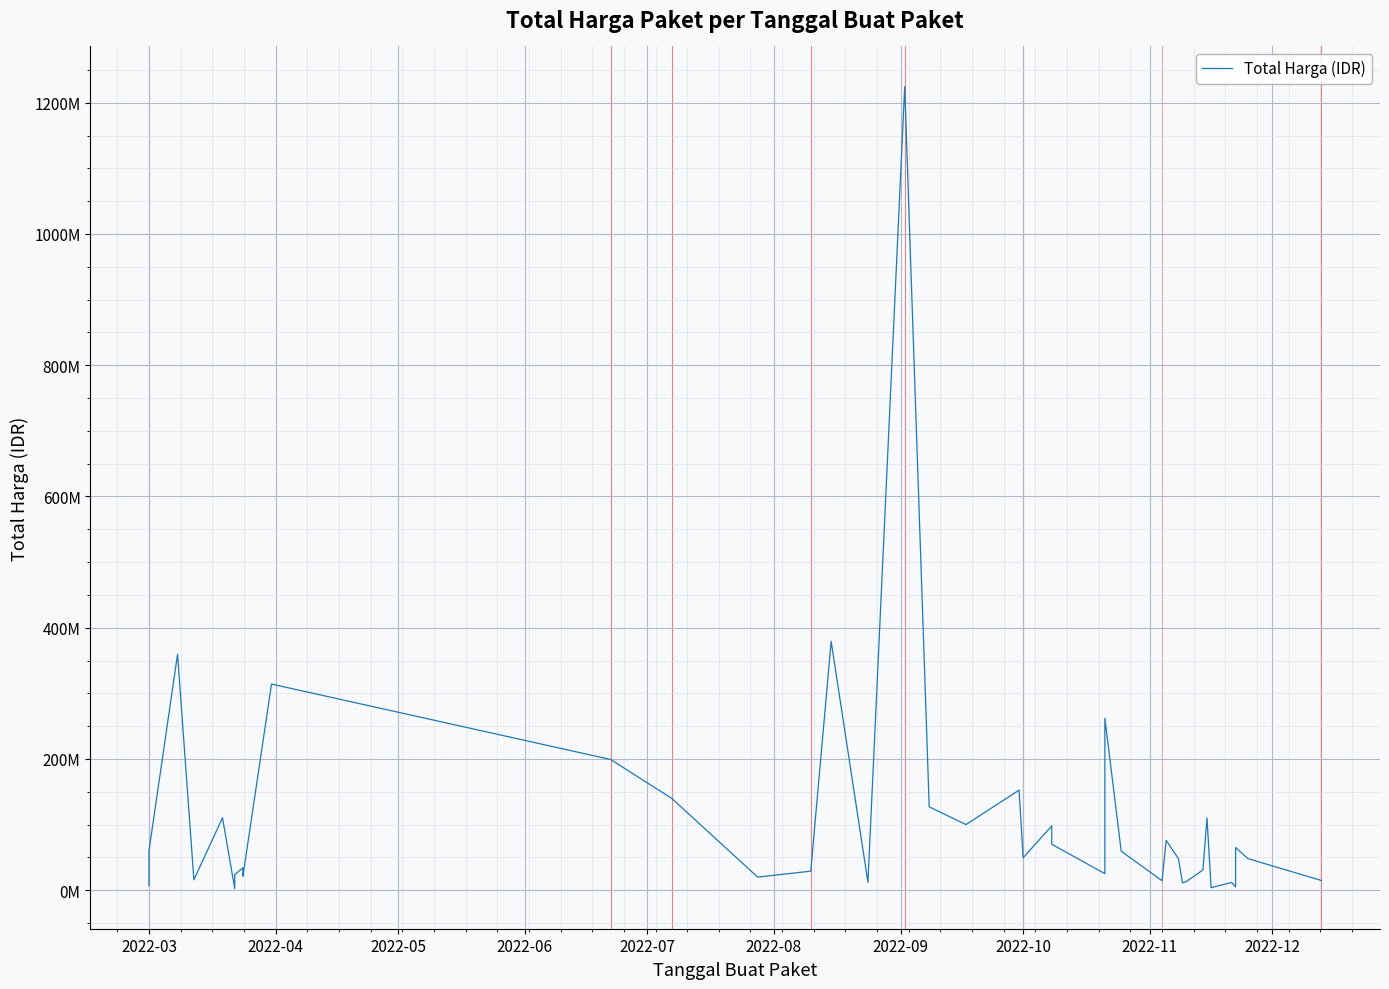

What is the value of the 27th point from the left?

59375000